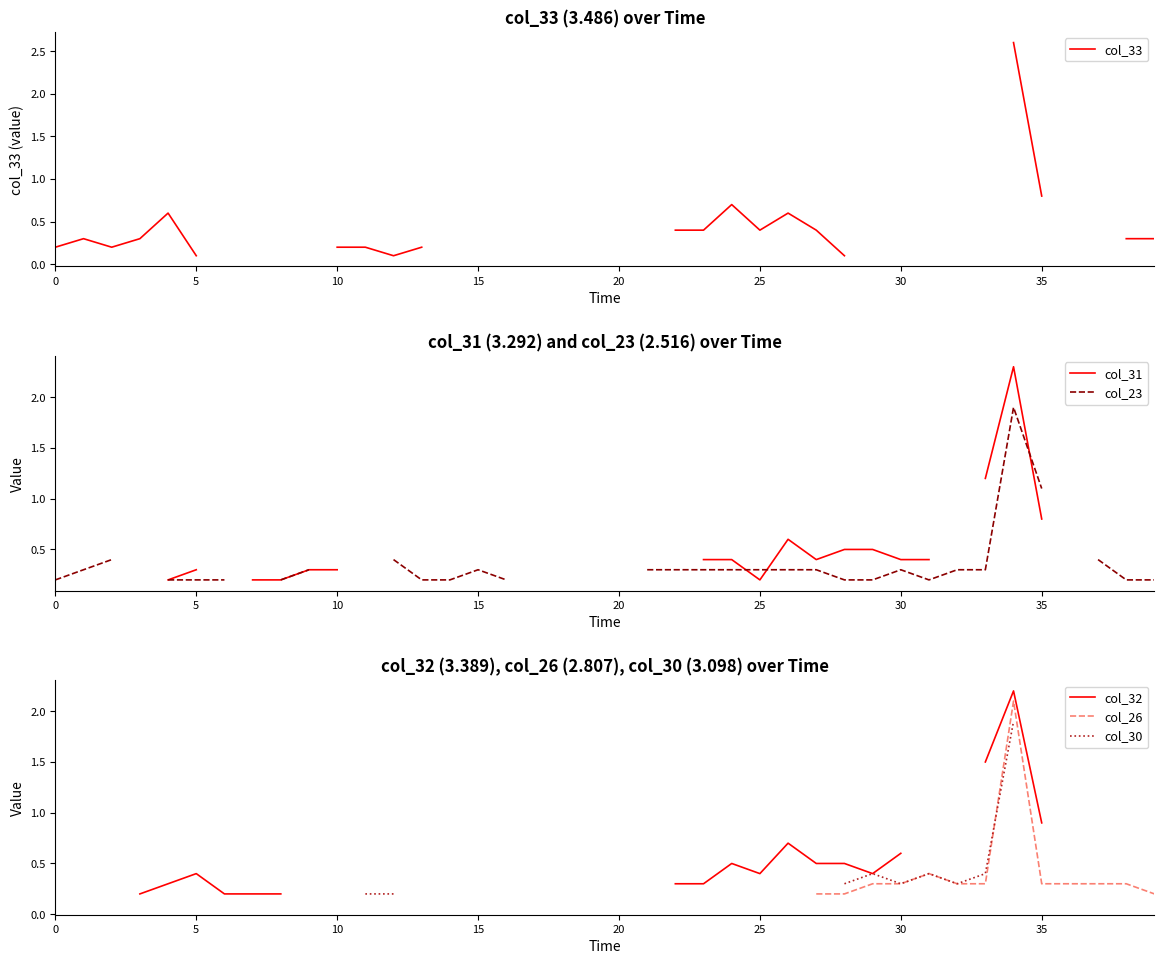

True or false: col_31 has more than 2 interior local peaks.

False